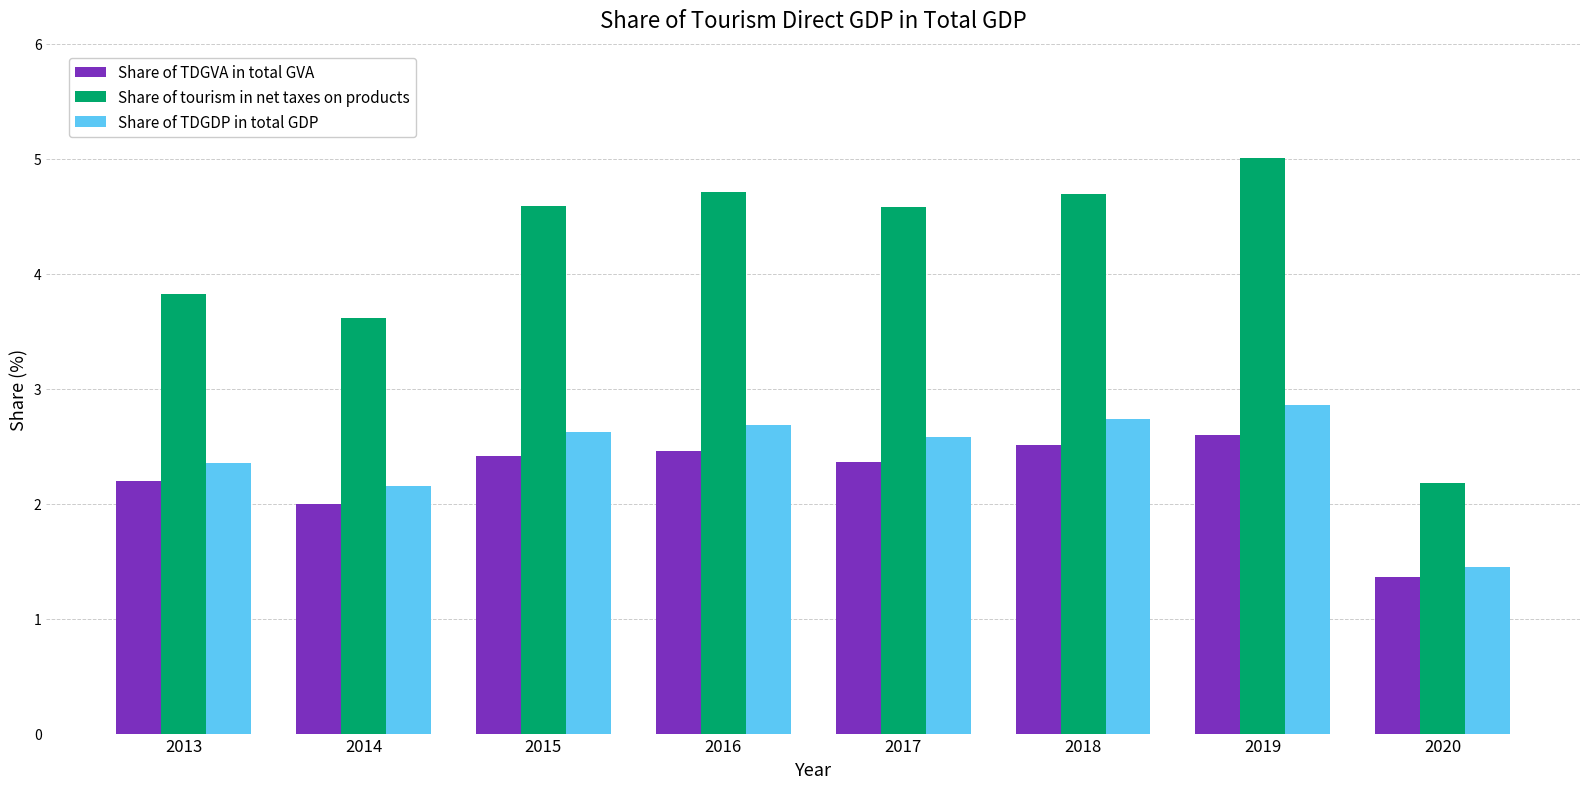

The Share of TDGVA in total GVA series shows 2.5 at 2018. True or false?

True